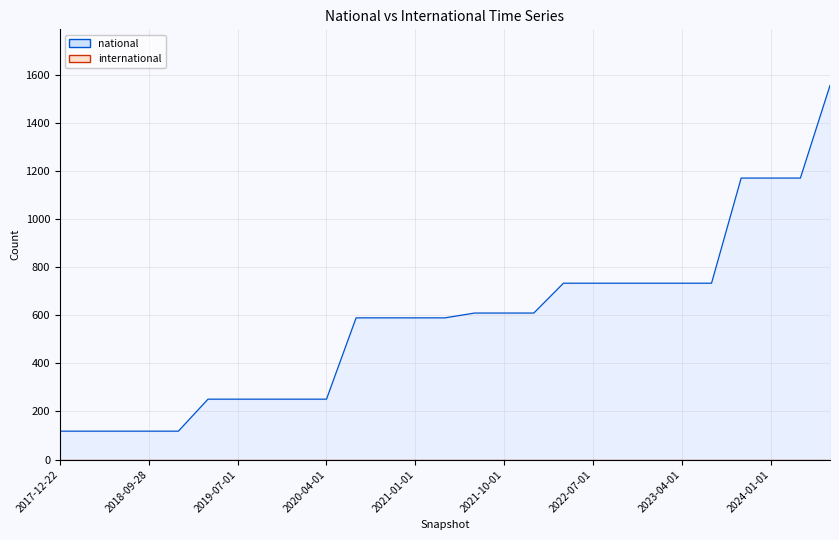

What is the change in value from 2018-07-11 to 2019-10-09?

+133